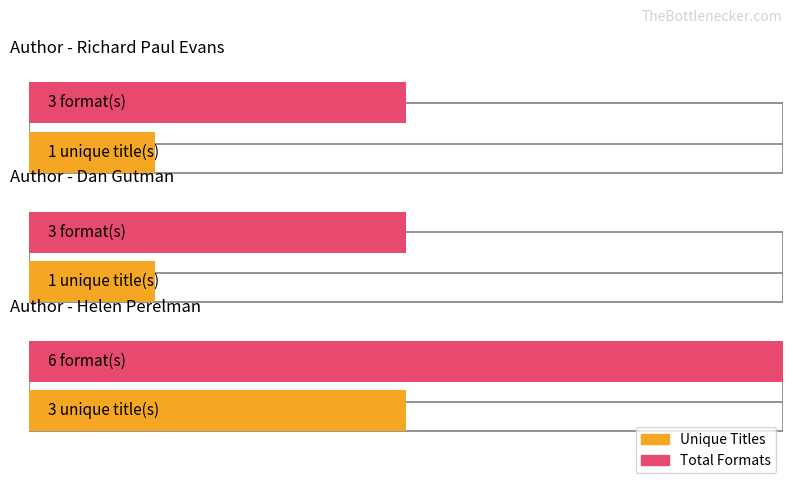

Are the bars grouped side by side (vs. stacked)?

Yes